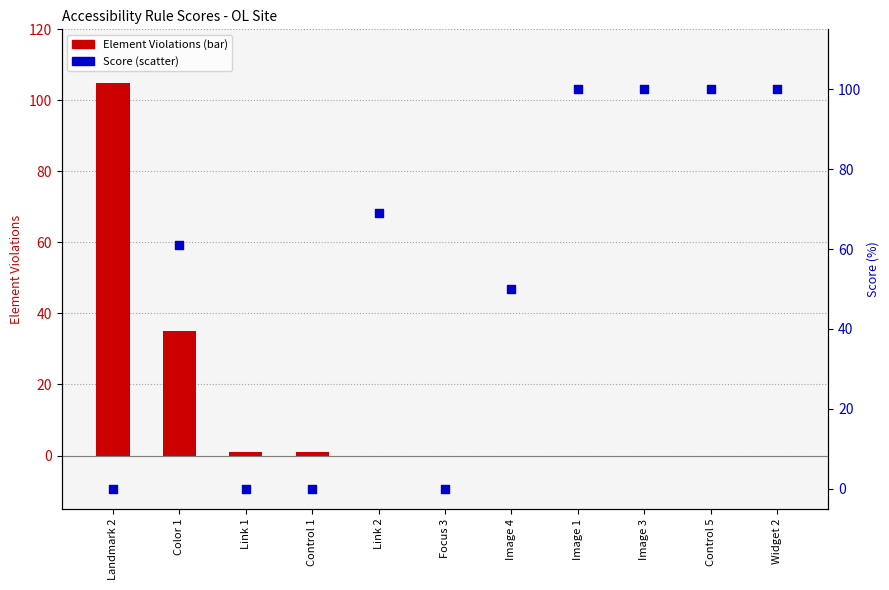

At which category is the sum across all series the highest?

Landmark 2